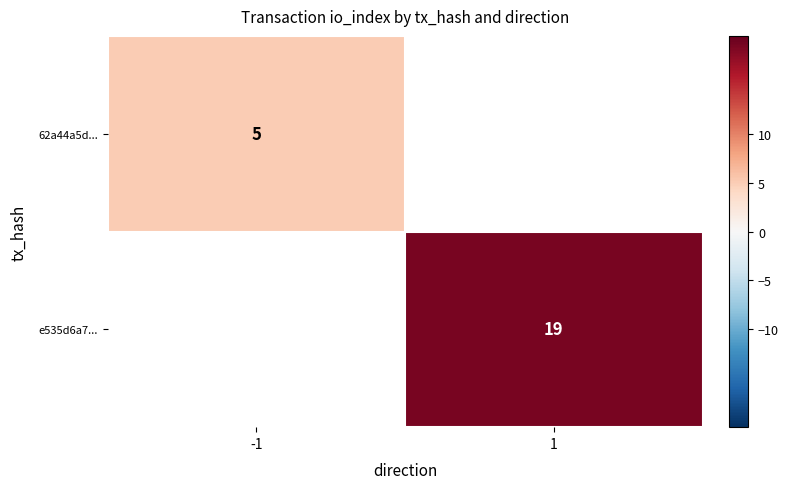

True or false: e535d6a7... has a value of 19 at 1.

True